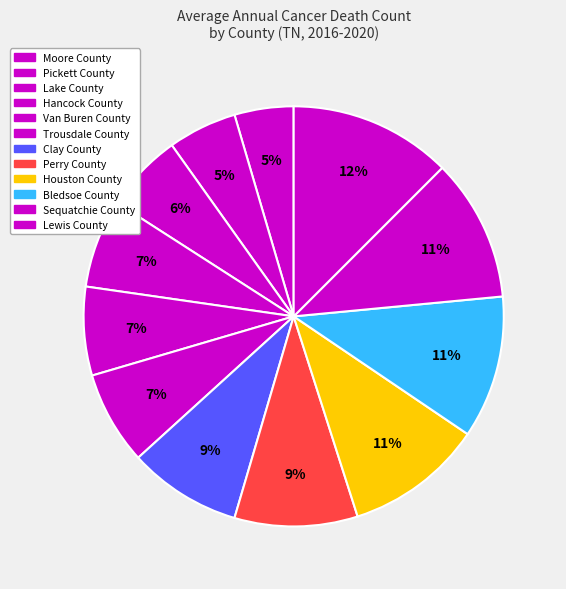

How many segments does this pie chart have?

12